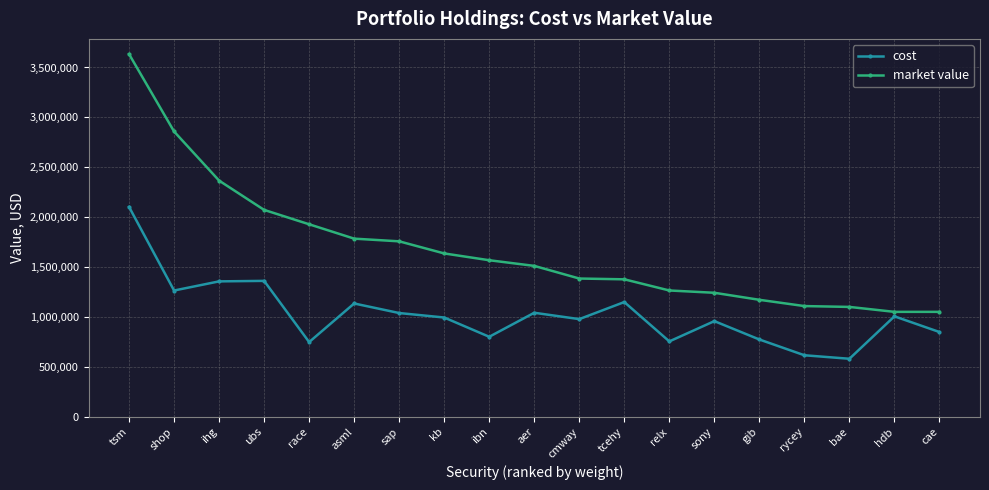

List the series in order of their peak value, highest first.

market value, cost